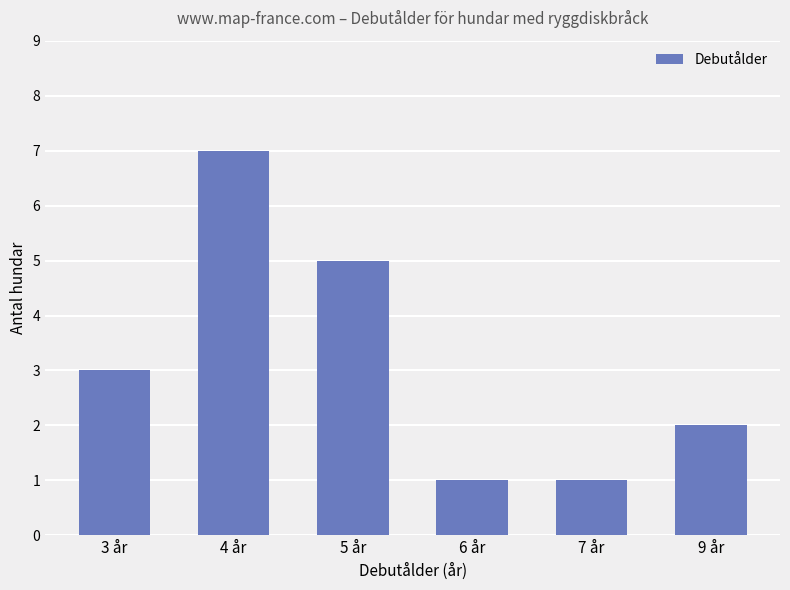

How many values are between 1 and 5?

5